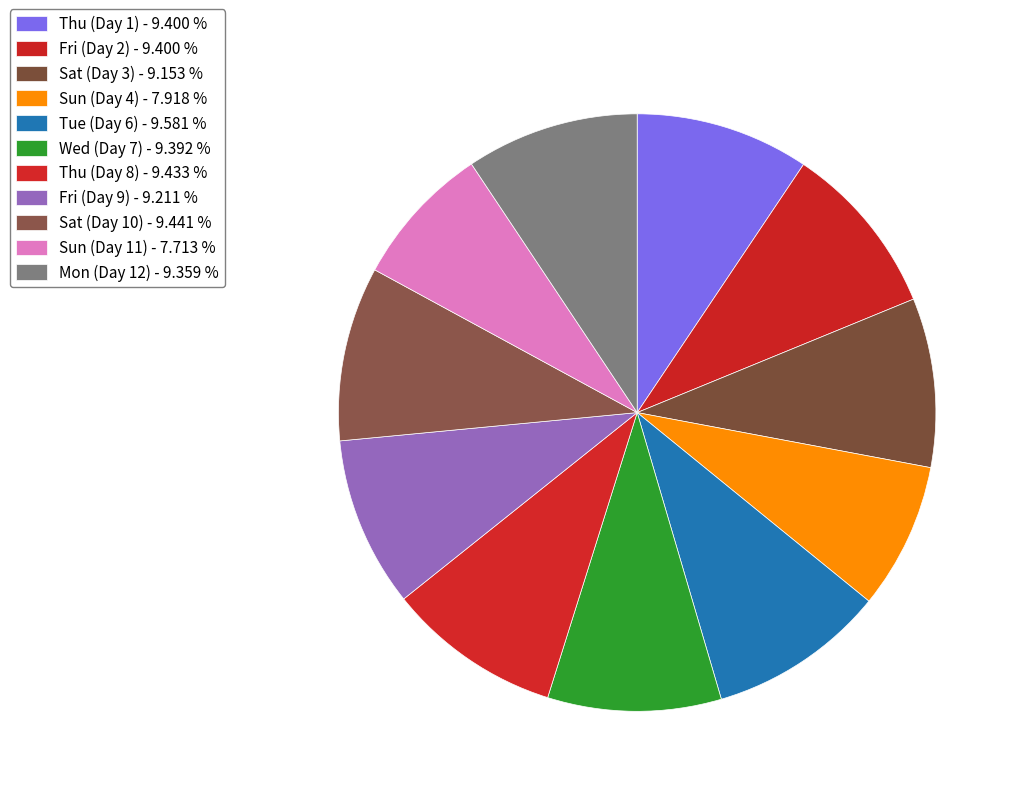

Does Wed (Day 7) represent more than half of the total?

No